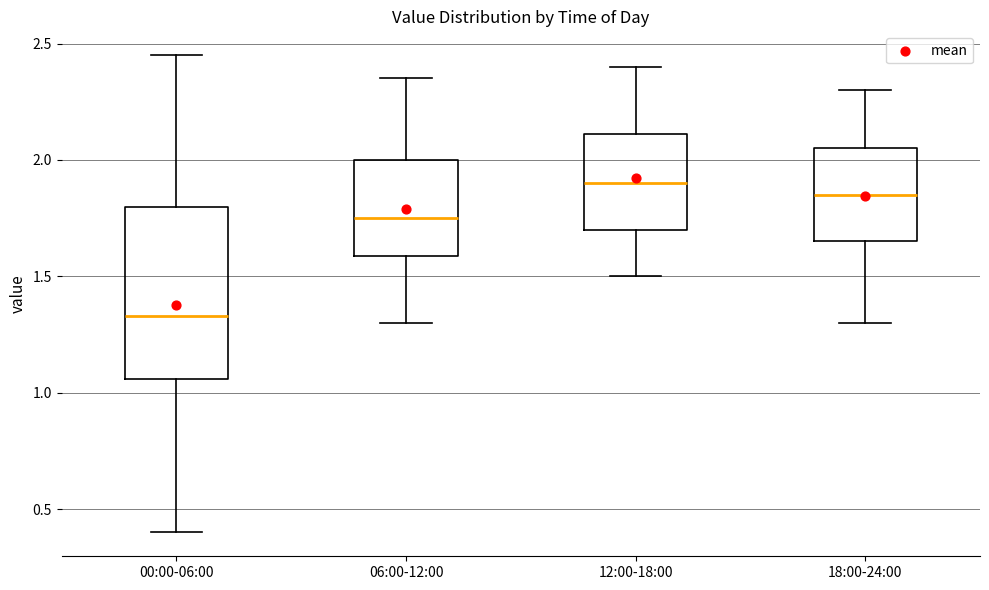

Which box is the tallest, from its lower edge to its upper edge?

00:00-06:00